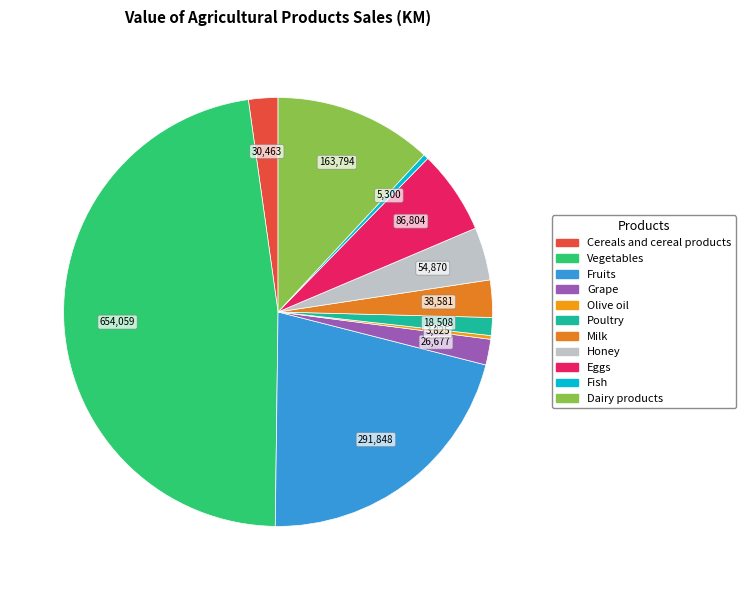

Rank the categories by value from highest to lowest.

Vegetables, Fruits, Dairy products, Eggs, Honey, Milk, Cereals and cereal products, Grape, Poultry, Fish, Olive oil